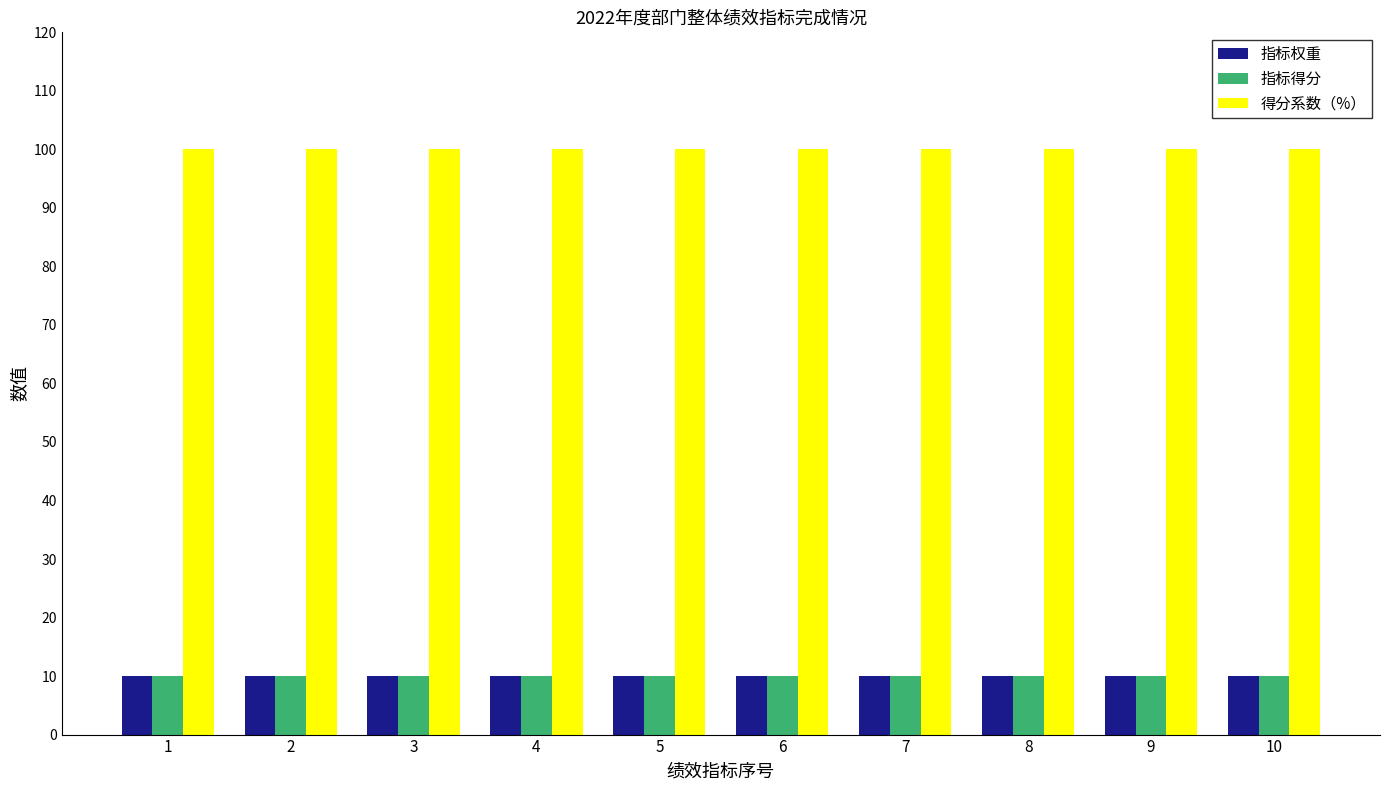

How many bars are there in total?

30